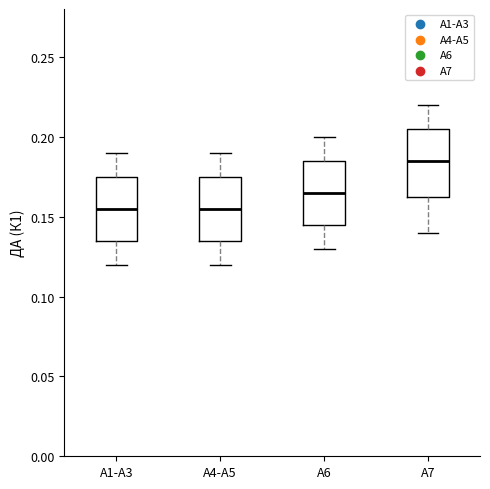

Reading left to right, read every box against the y-axis: the position of its median line, the range the box covers, and the ends of its whiskers. The values are not printed on the chart, so give them approximately, as read against the axis.

А1-А3: median 0.155, box 0.135 to 0.175, whiskers 0.120 to 0.190
А4-А5: median 0.155, box 0.135 to 0.175, whiskers 0.120 to 0.190
А6: median 0.165, box 0.145 to 0.185, whiskers 0.130 to 0.200
А7: median 0.185, box 0.165 to 0.205, whiskers 0.140 to 0.220